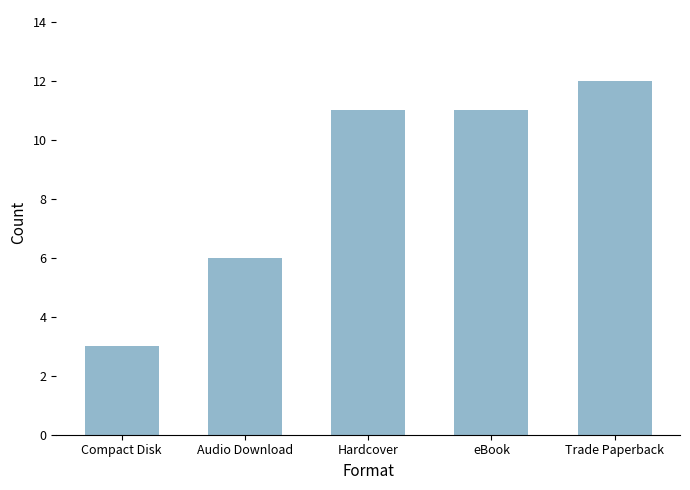

What is the change in value from Compact Disk to eBook?

+8